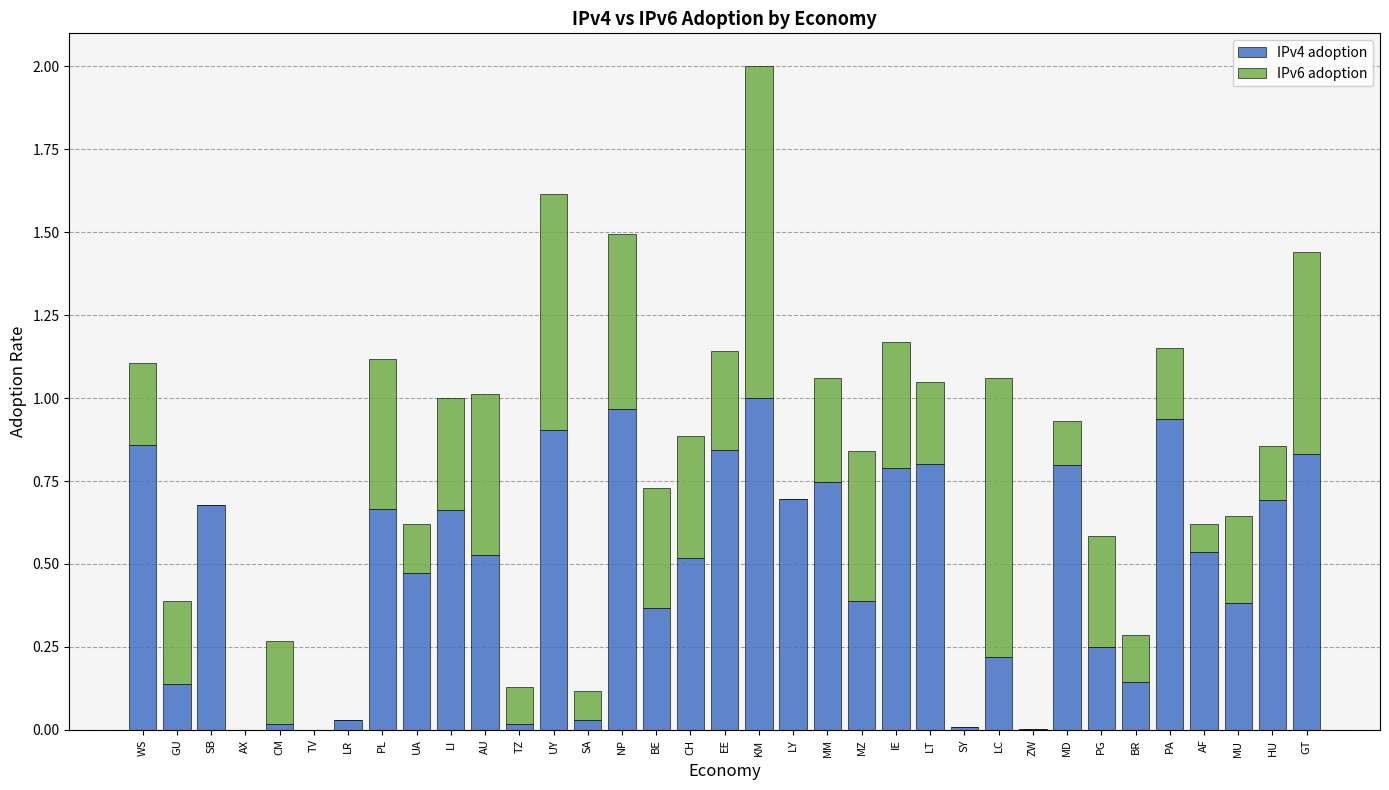

The IPv4 adoption series shows 0.8 at IE. True or false?

True